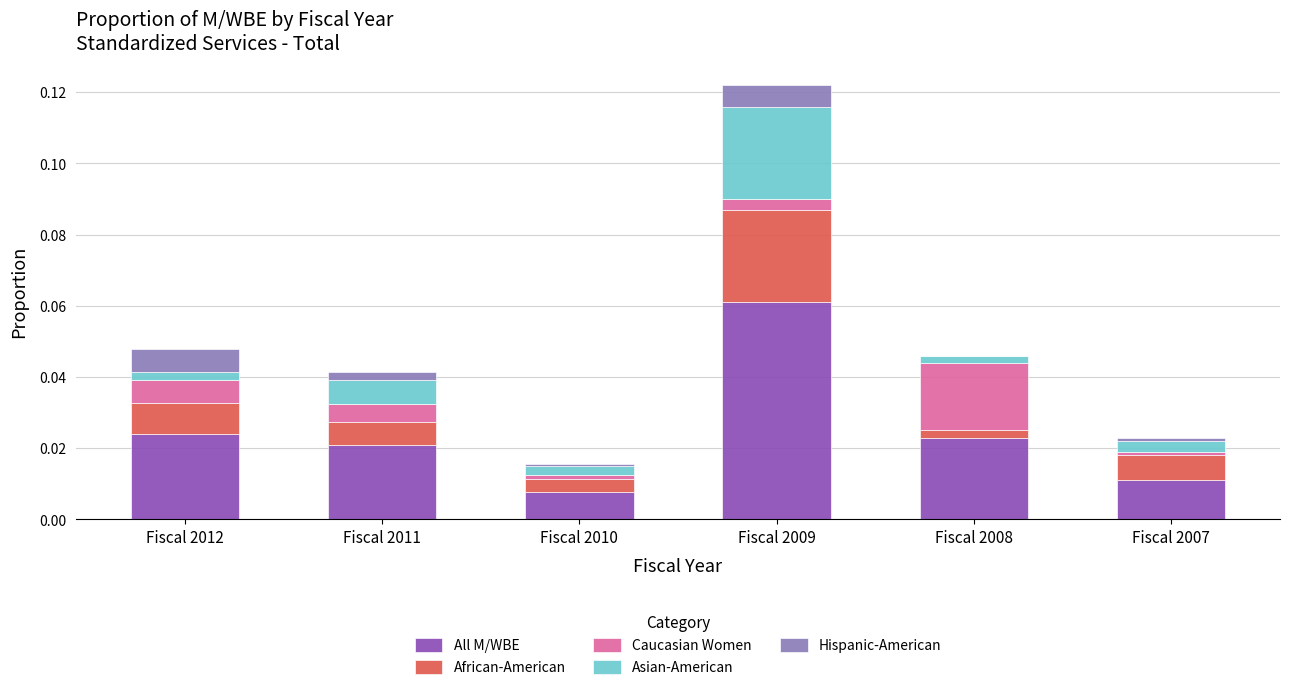

At which category is the sum across all series the highest?

Fiscal 2009